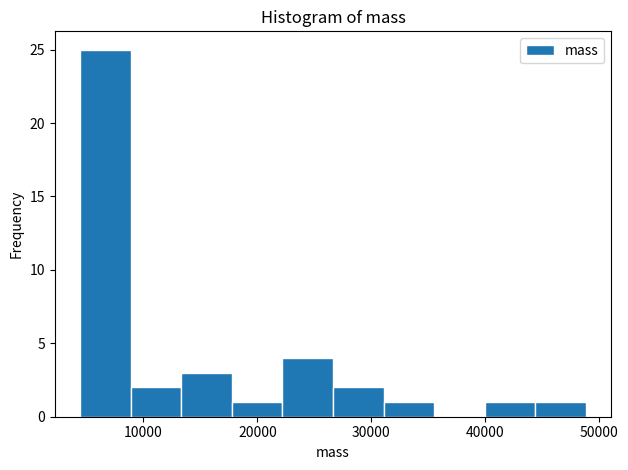

What is the height of the bar covering 31000 to 36000 on the x-axis? Neither the bar edges nor the heights are printed on the chart, so give them approximately, as read against the axes.

1